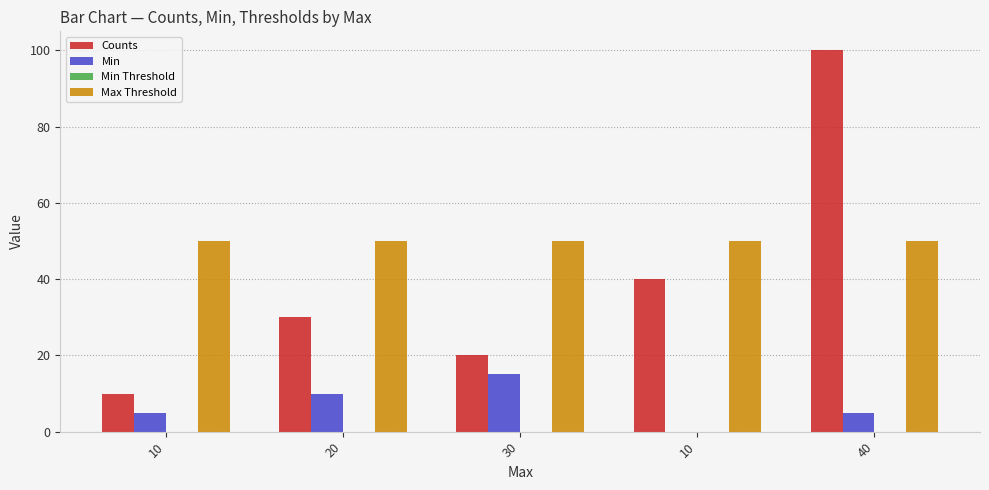

Are the bars horizontal?

No